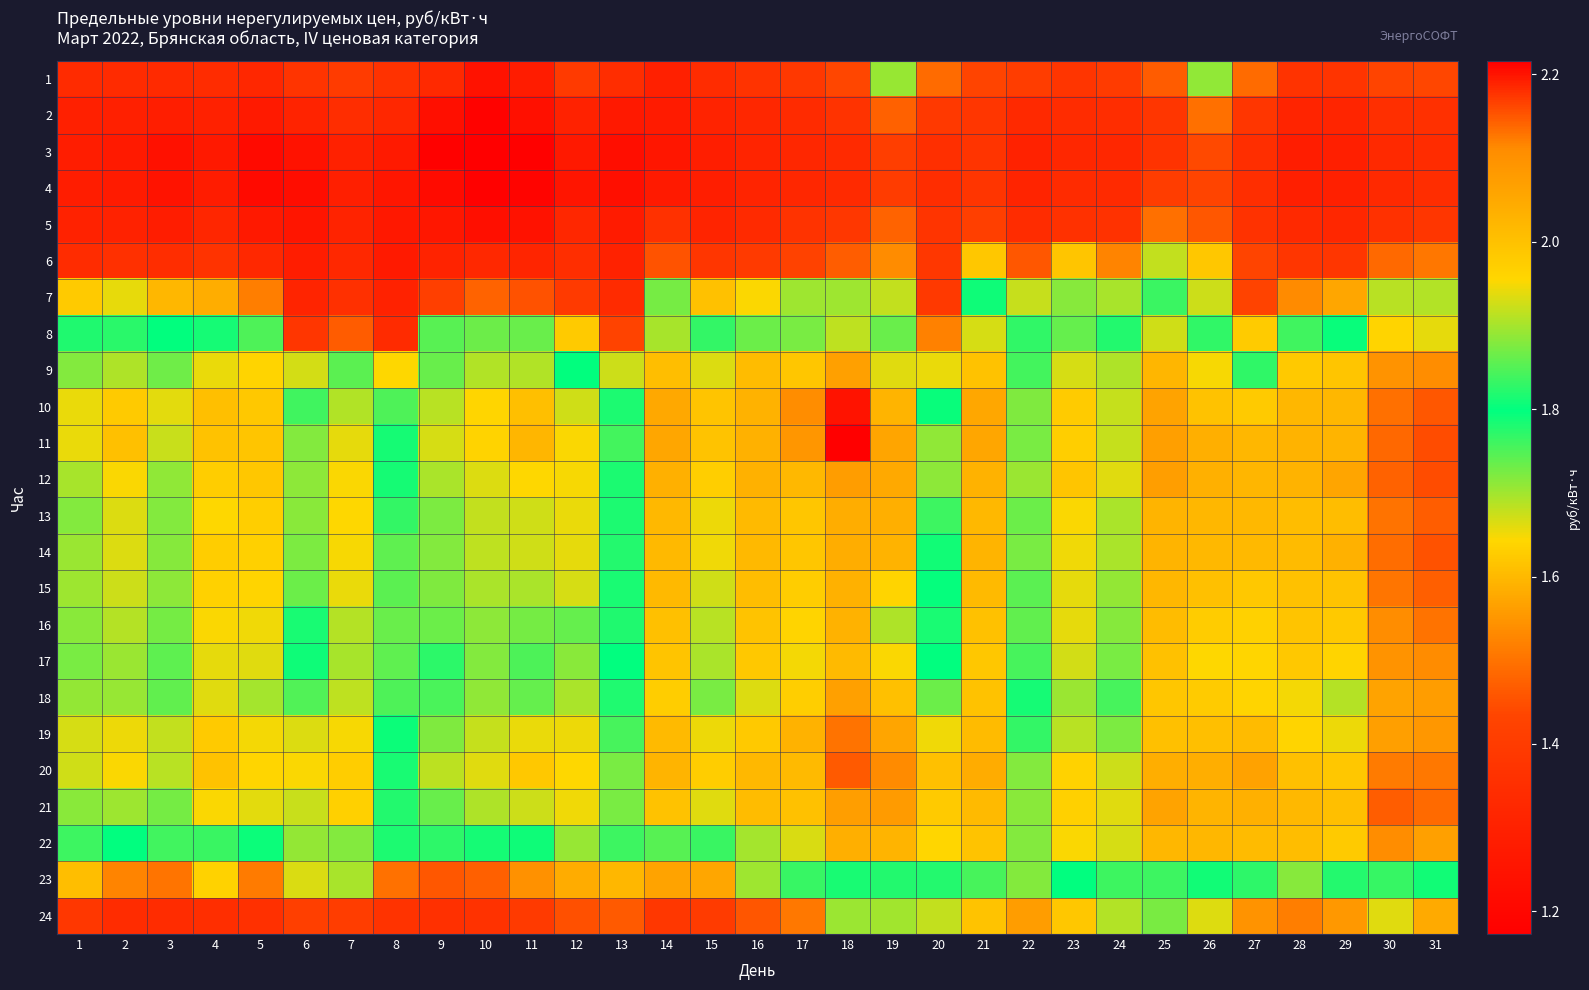

What is the maximum value shown in the chart?

2.2